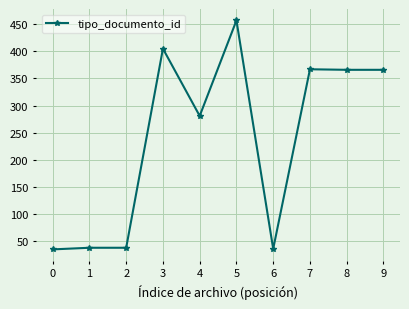

What is the greatest value displayed?

457